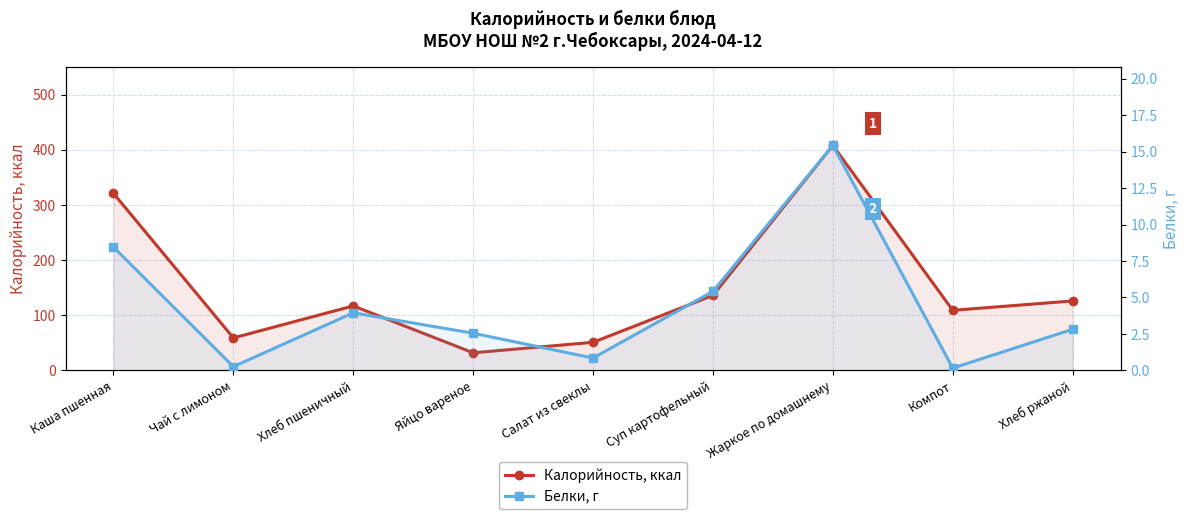

What are all the series names shown in the legend?

Калорийность, ккал, Белки, г